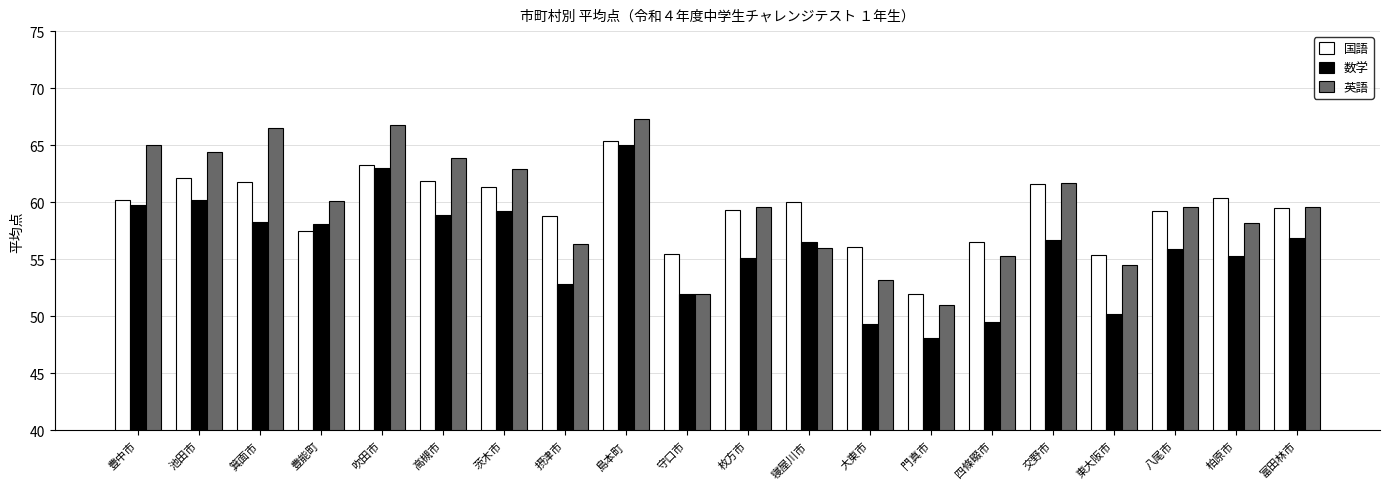

Which category has the lowest value across all series?

門真市